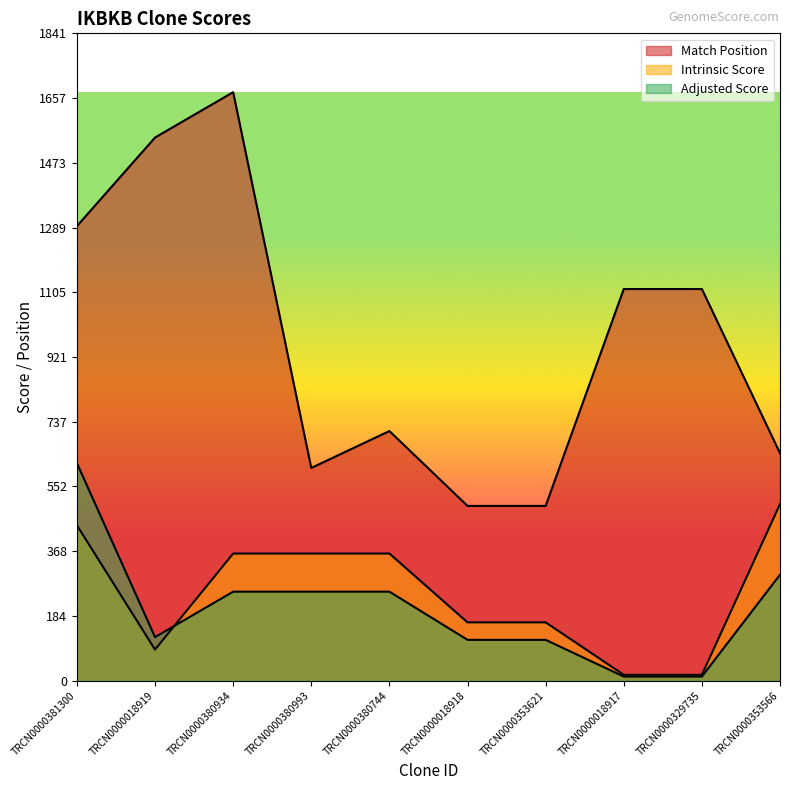

What is the difference between the second highest and minimum values in the Adjusted Score series?

289.7